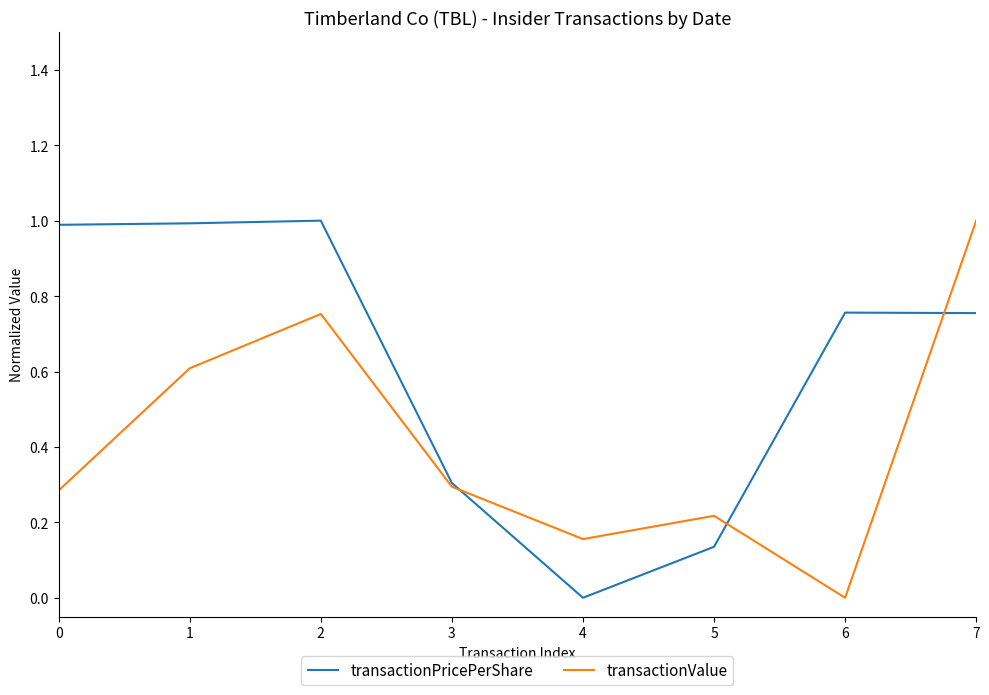

Is the value of transactionPricePerShare at 4 greater than the value of transactionValue at 3?

No